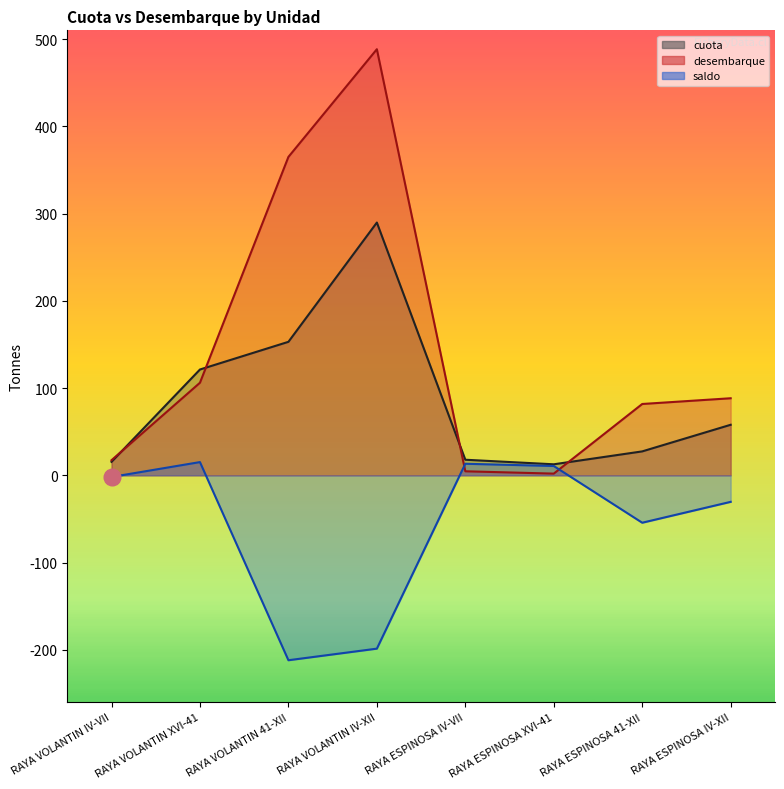

What is the label of the 3rd point from the right?

RAYA ESPINOSA XVI-41